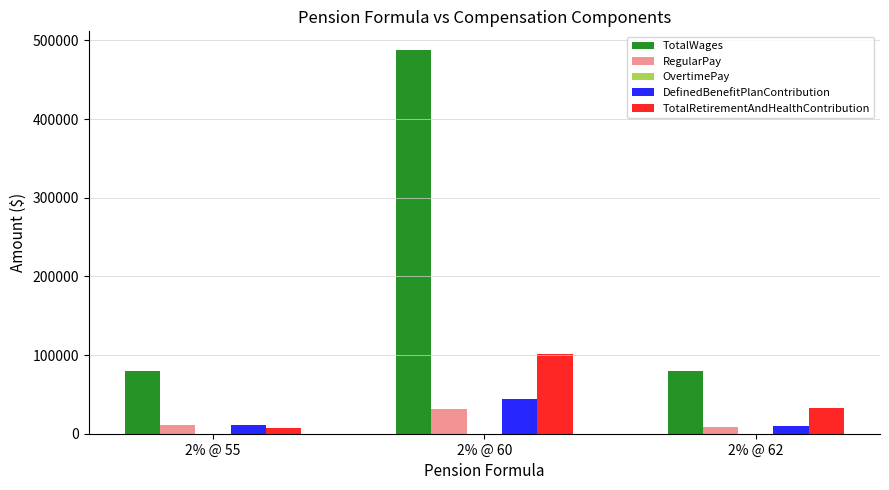

The value of TotalWages at 2% @ 55 is 79702. True or false?

True